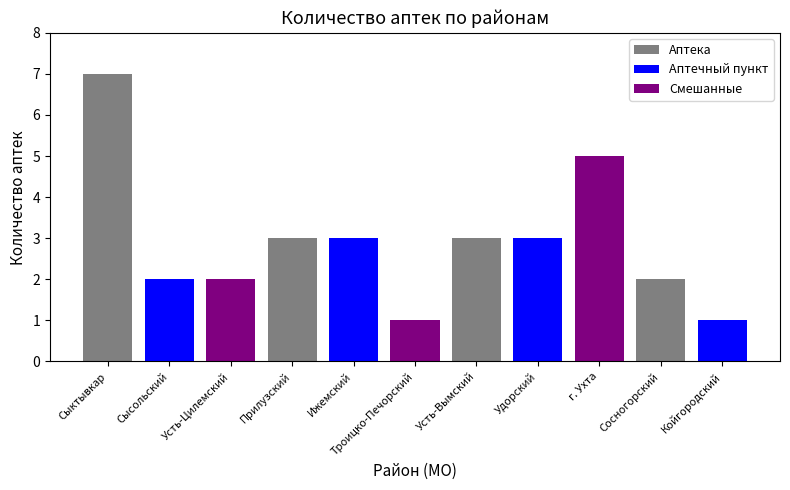

Does the chart contain stacked bars?

No